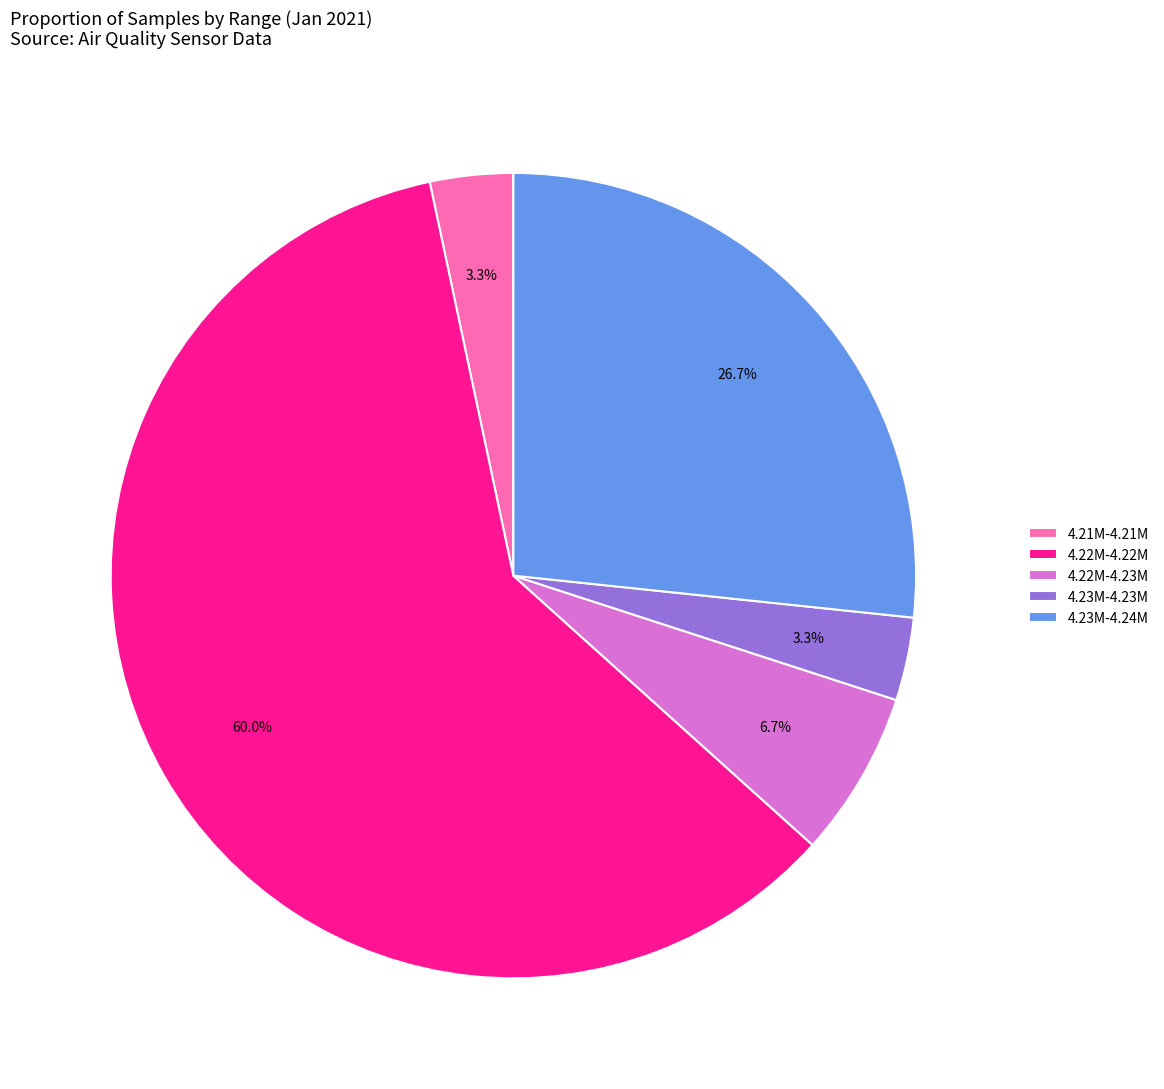

What portion of the pie excludes 4.23M-4.24M?

73.3%